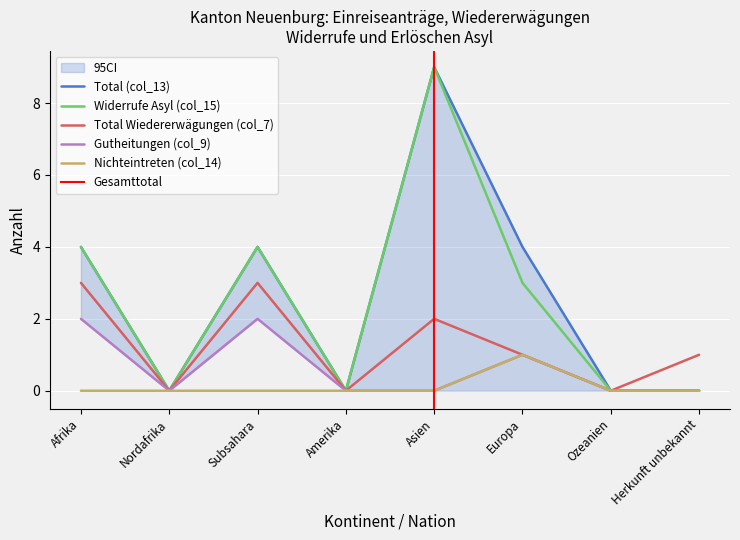

What are all the series names shown in the legend?

Total (col_13), Widerrufe Asyl (col_15), Total Wiedererwägungen (col_7), Gutheitungen (col_9), Nichteintreten (col_14)